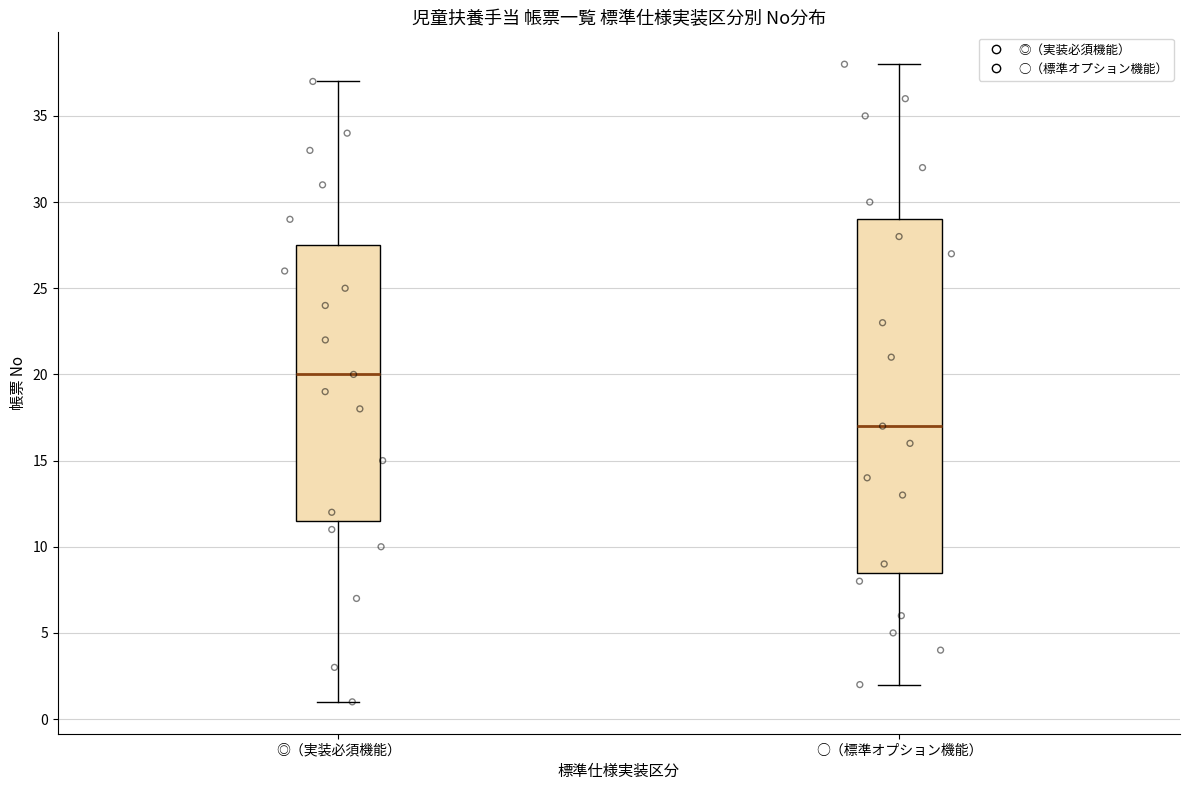

Reading left to right, transcribe this box plot: for each box, give where its median line is, the range the box spans, and where its two whiskers end, as read against the y-axis. The values are not printed on the chart, so give them approximately, as read against the axis.

◎（実装必須機能）: median 20.0, box 11.5 to 27.5, whiskers 1.0 to 37.0
○（標準オプション機能）: median 17.0, box 8.5 to 29.0, whiskers 2.0 to 38.0